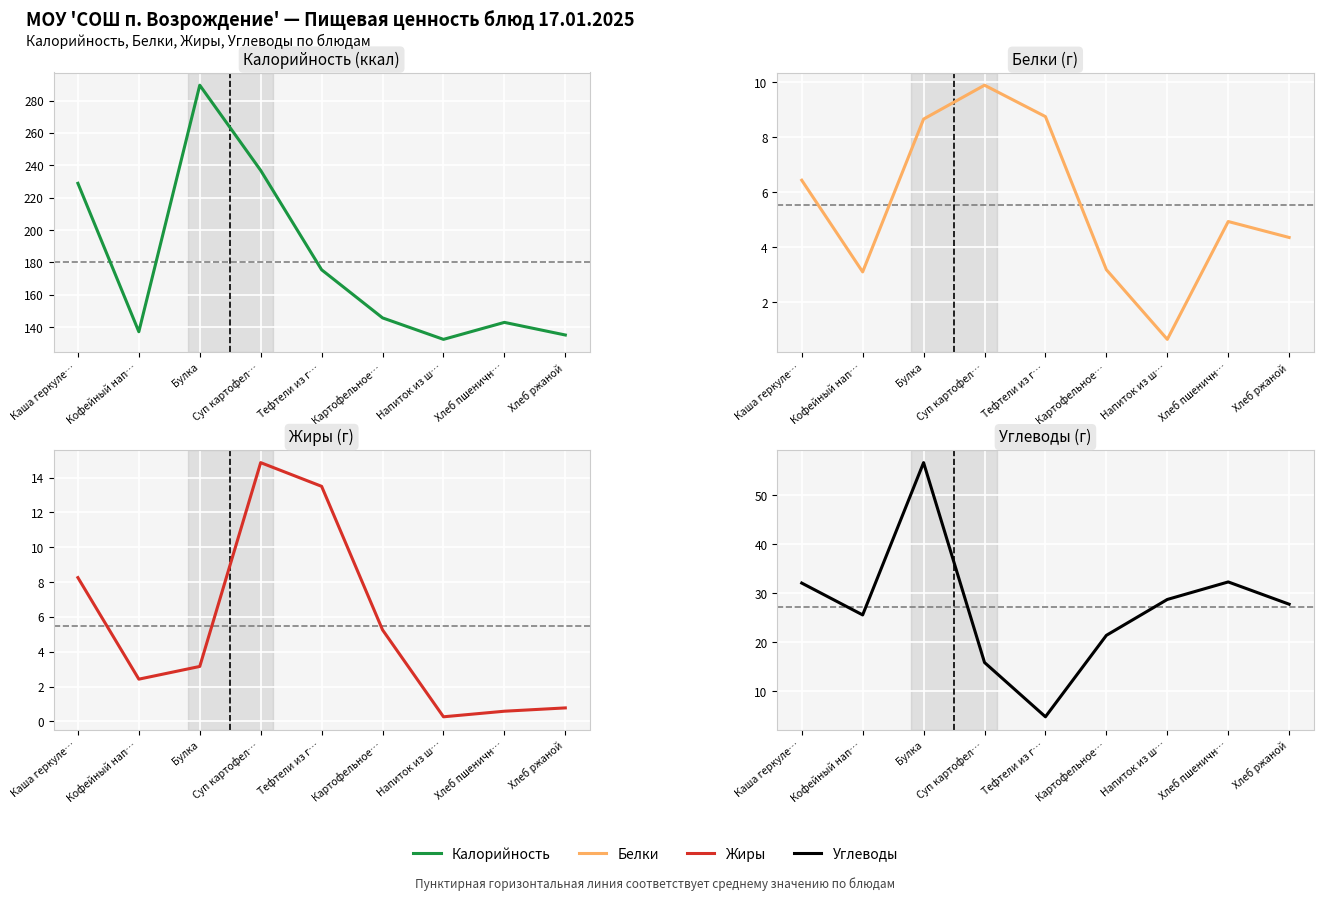

What are all the series names shown in the legend?

Калорийность, Белки, Жиры, Углеводы